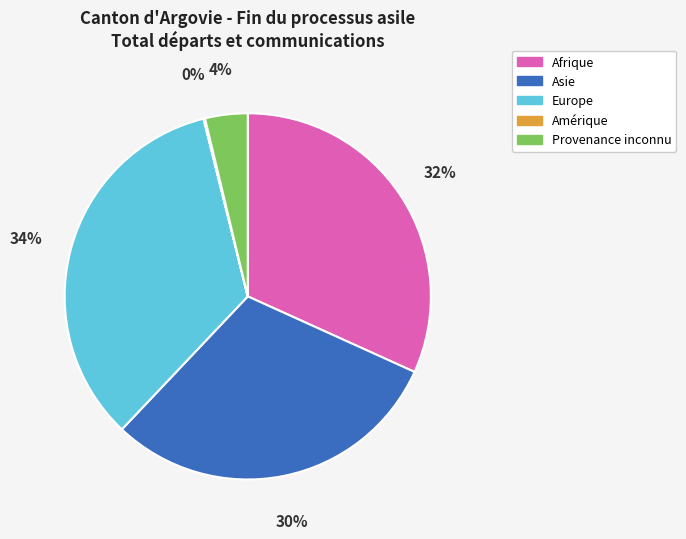

What is the ratio of the value at Europe to the value at Asie?

1.1